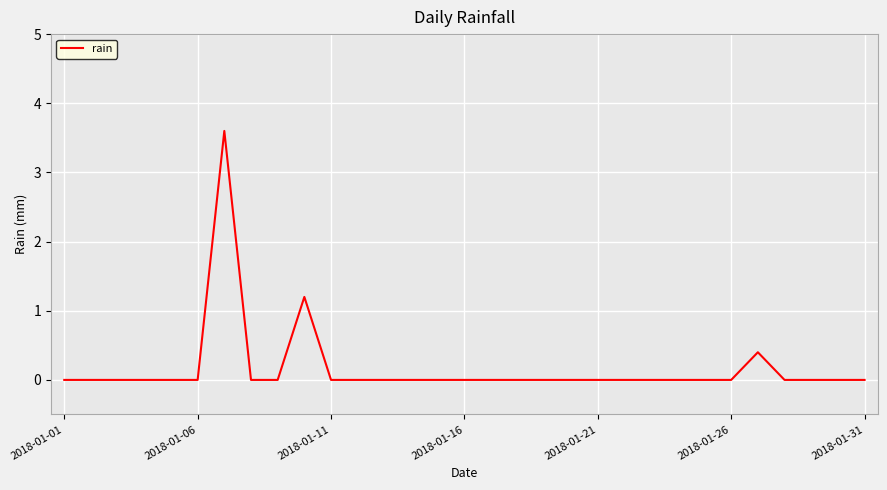

Does the chart display data point markers on the line(s)?

No